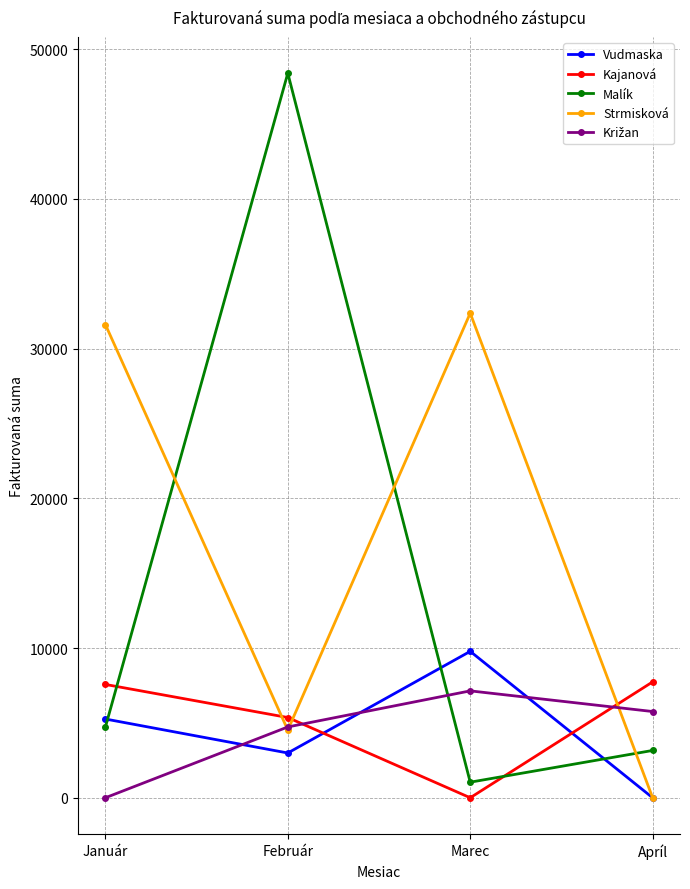

True or false: Vudmaska and Kajanová cross at least once.

True